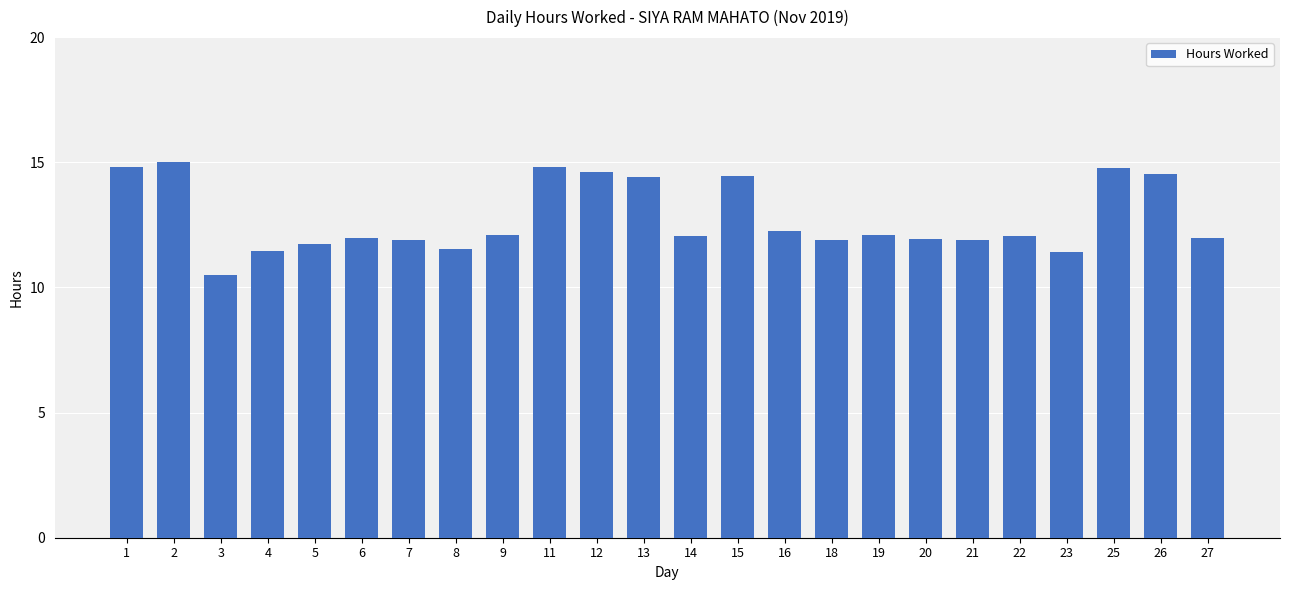

What is the sum of the values at 8 and 5?

23.2